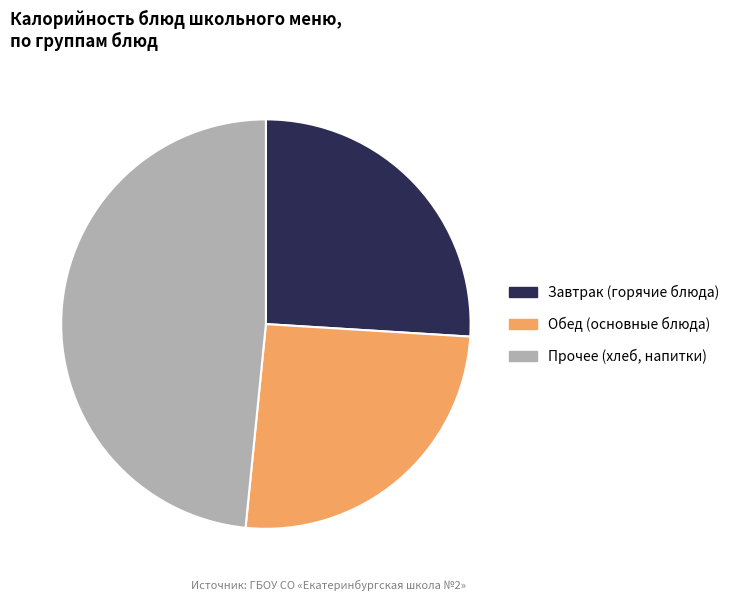

How many segments does this pie chart have?

3